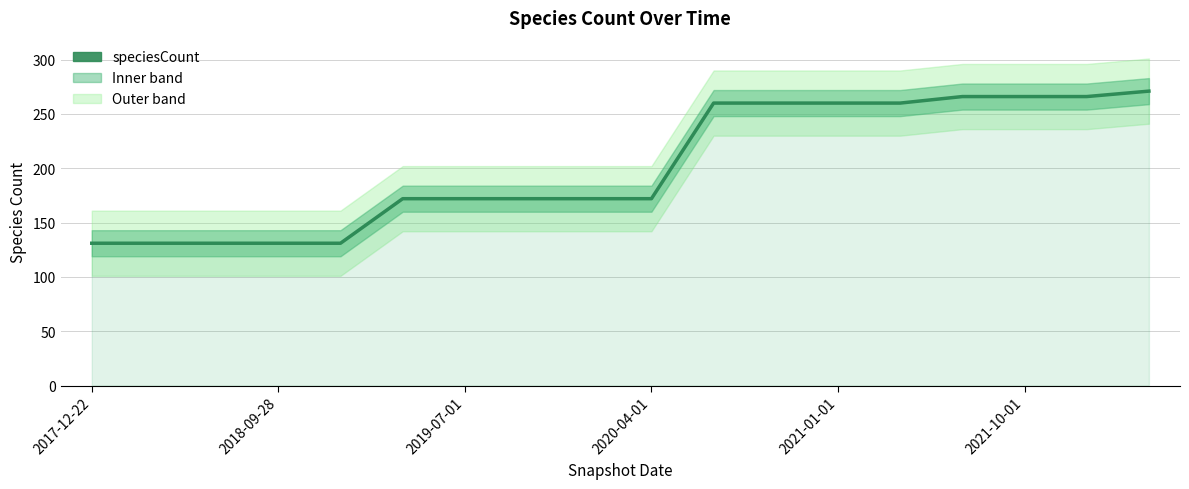

Reading right to left, extract all data points from this chart.

271	266	266	266	260	260	260	260	172	172	172	172	172	131	131	131	131	131